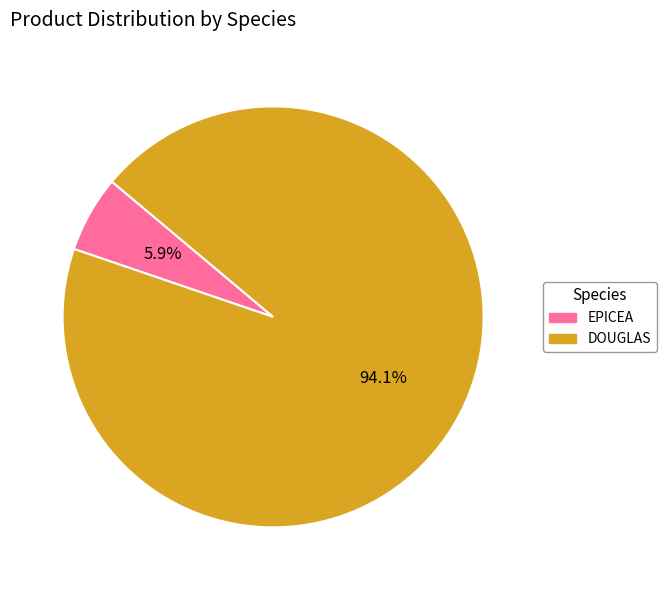

Between DOUGLAS and EPICEA, which is larger?

DOUGLAS